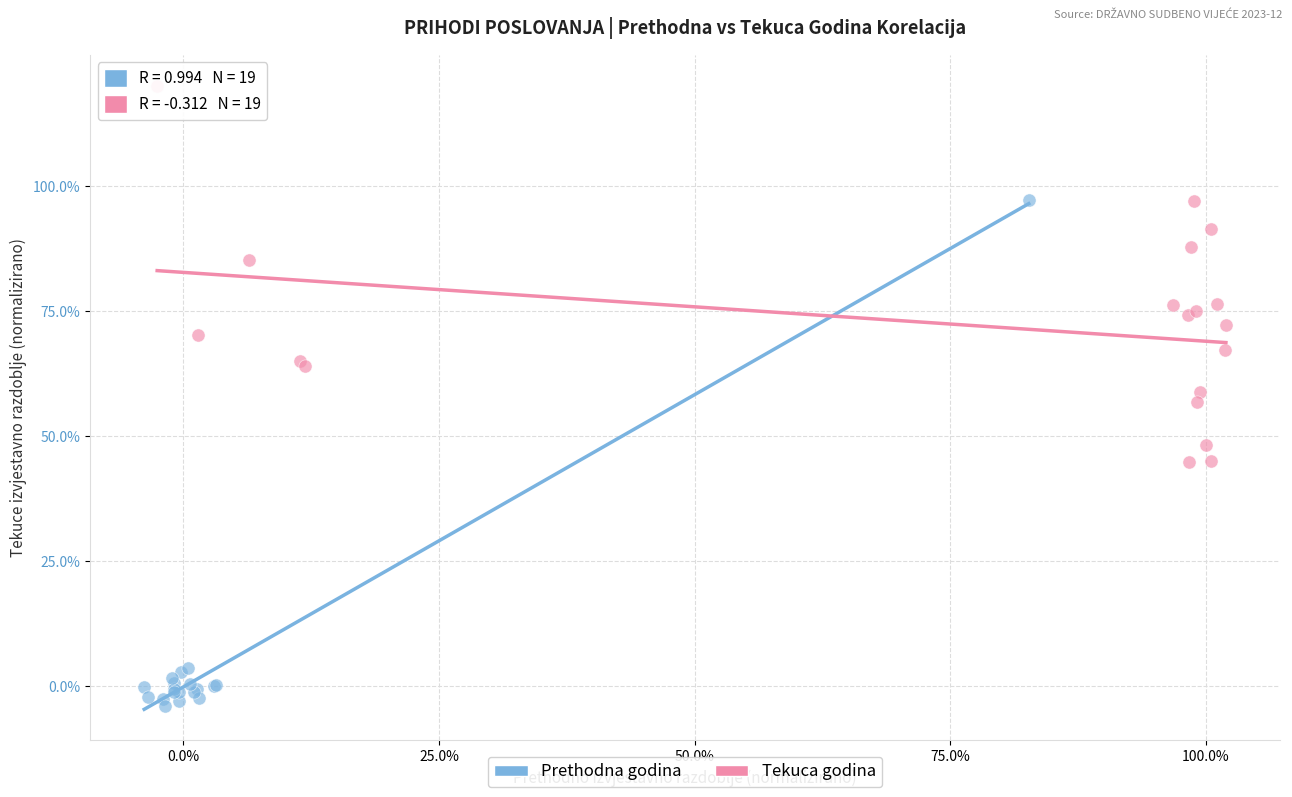

Which series contains the highest Y value?

Tekuca godina